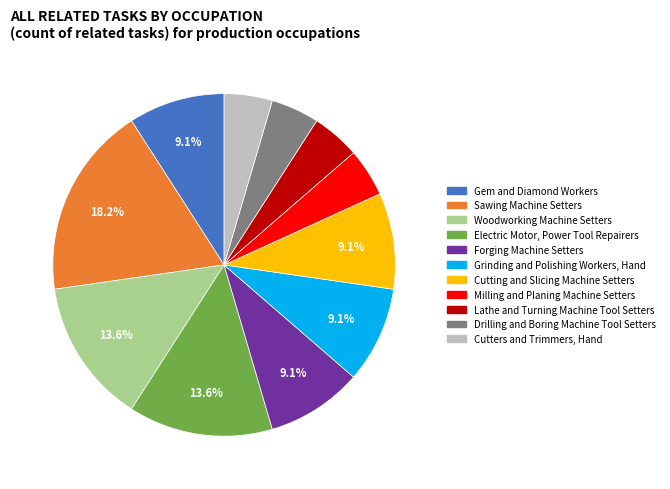

Is there a majority slice in this chart?

No